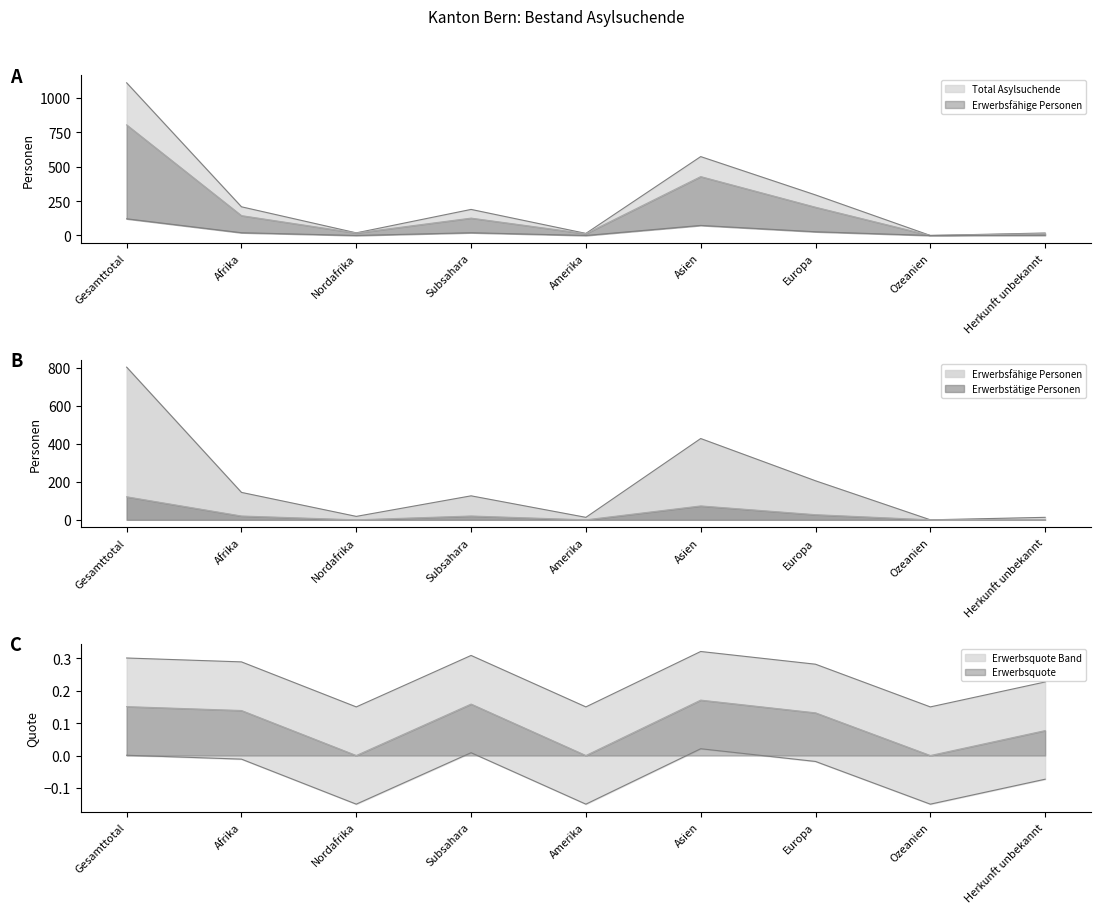

True or false: Erwerbsfähige Personen and Total Asylsuchende intersect in this chart.

False